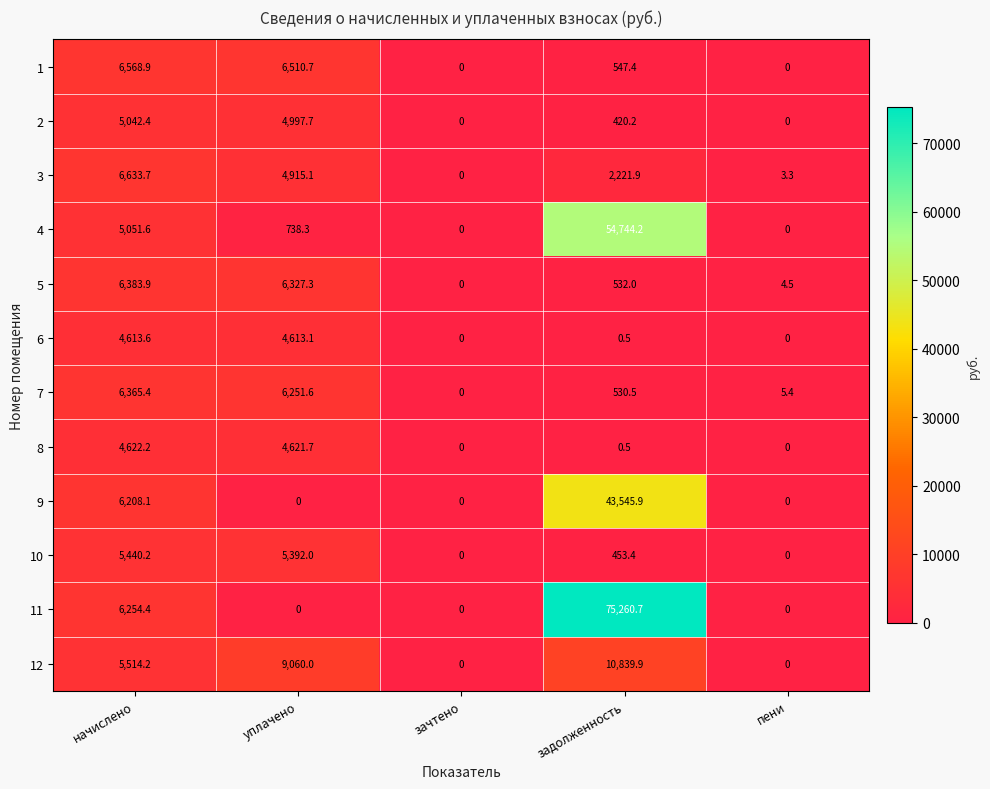

Rank the series by their maximum value, from highest to lowest.

11, 4, 9, 12, 3, 1, 5, 7, 10, 2, 8, 6